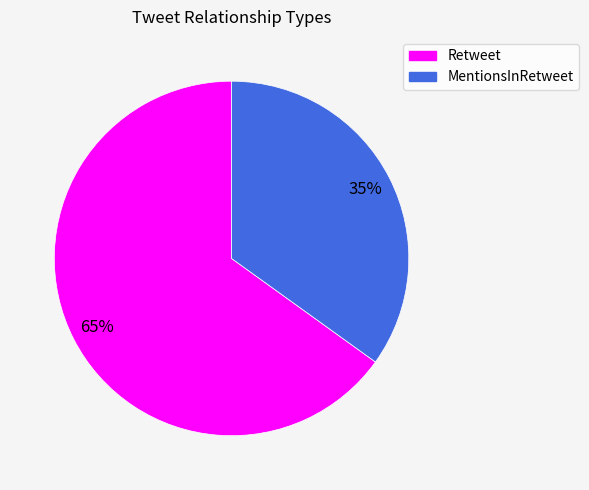

To the nearest percent, what is the difference between the MentionsInRetweet and Retweet slice percentages?

30%